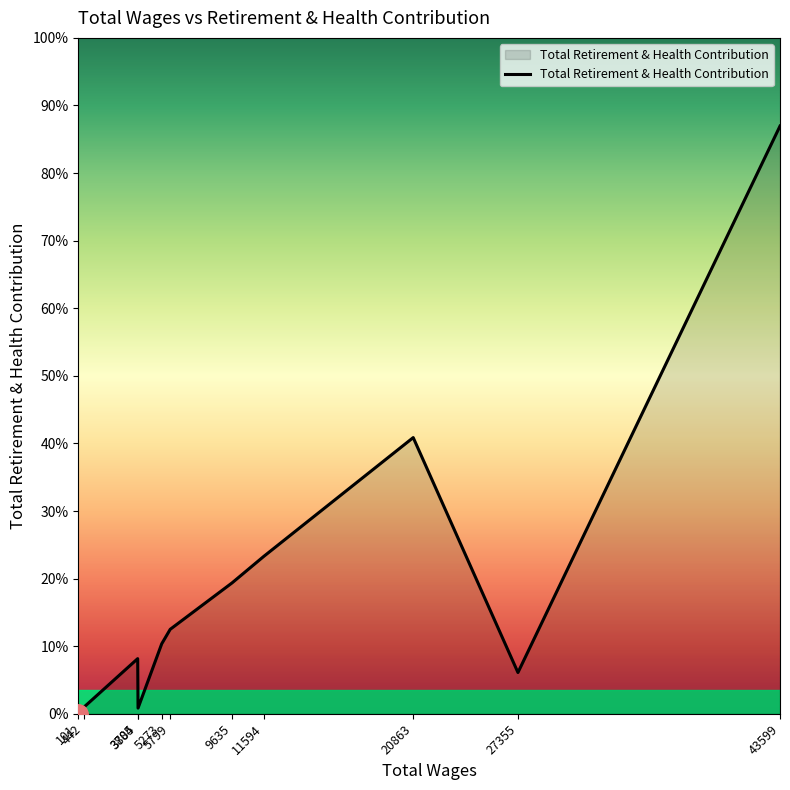

Does the chart have visible grid lines?

No